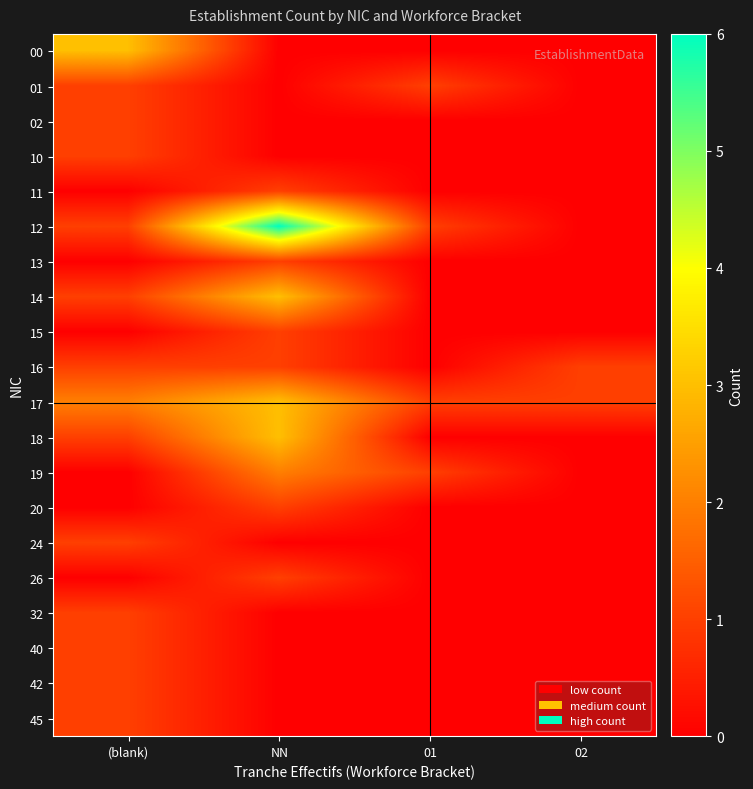

How many data points does each series have?

4